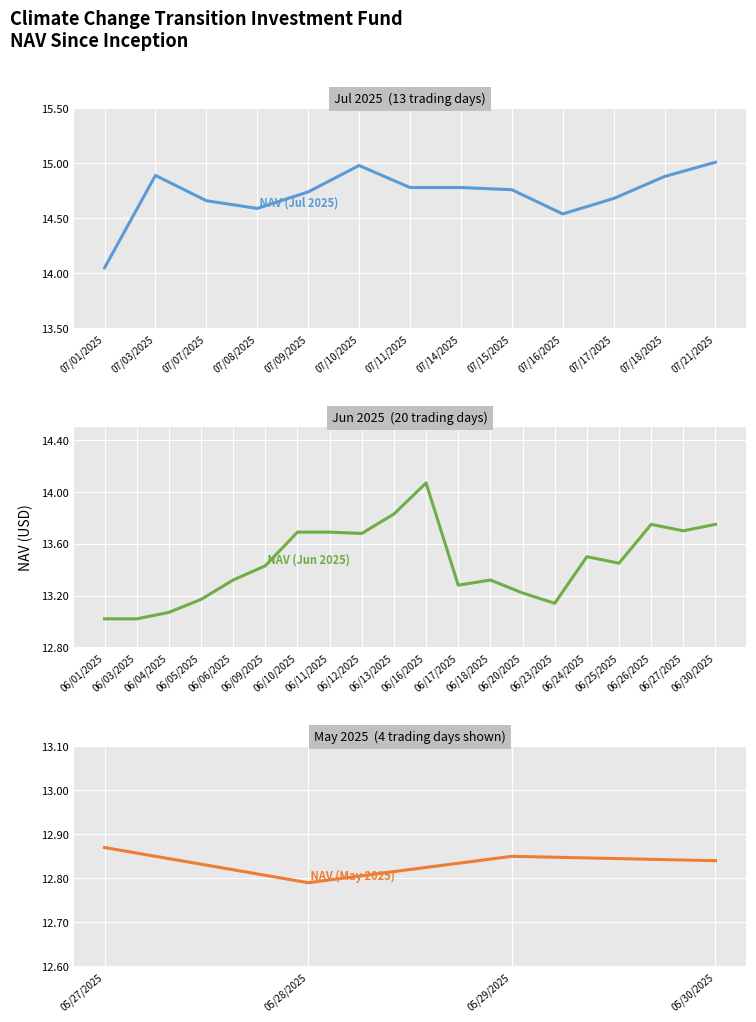

How many points are higher than both their immediate neighbors (excluding endpoints)?

2